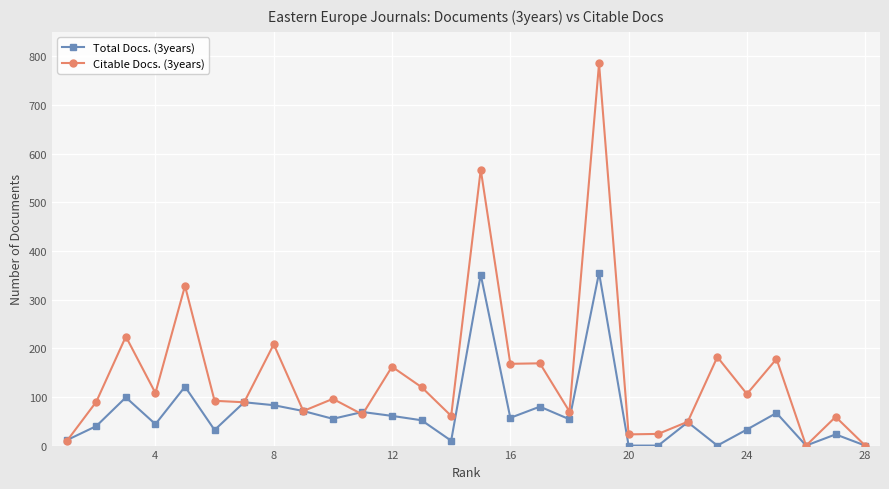

Which series has the widest spread of values?

Citable Docs. (3years)